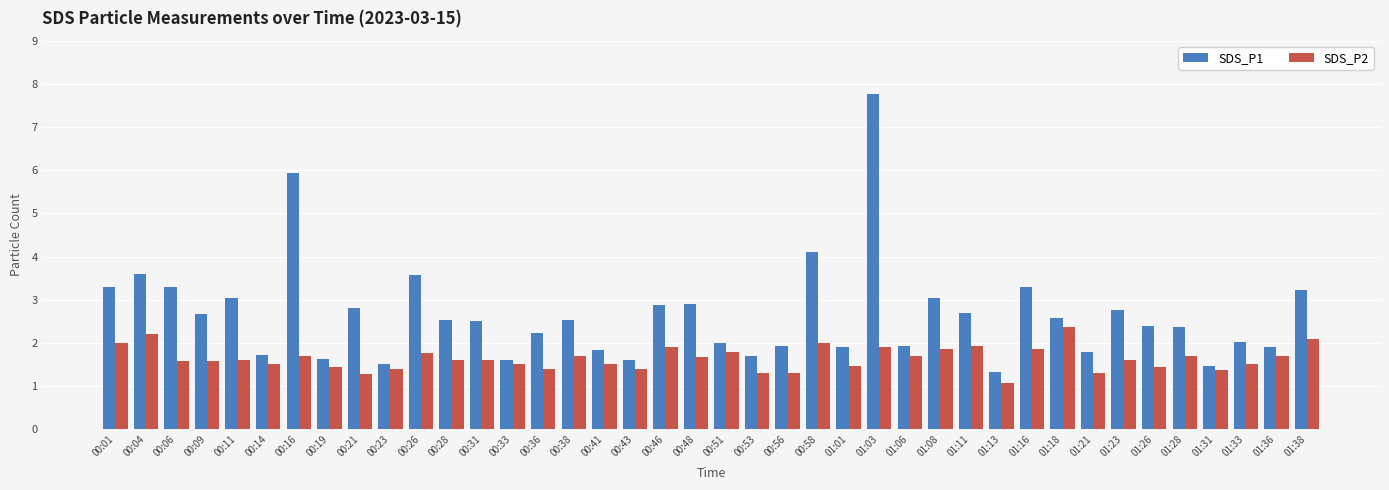

Read the SDS_P2 value at 01:23.

1.6